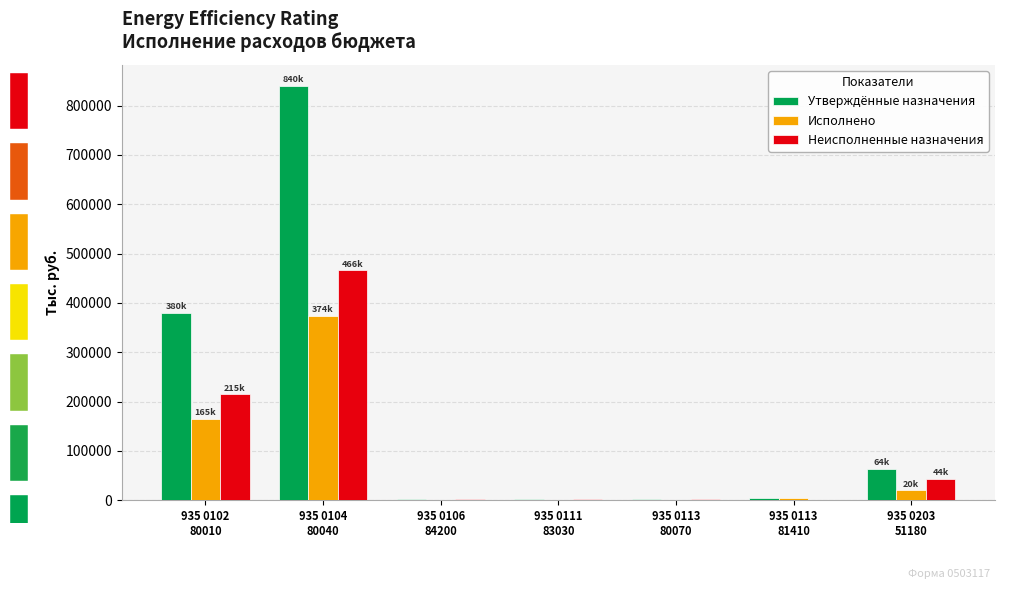

Reading left to right, transcribe all the data shown in this chart.

Утверждённые назначения: 380055.0	840432.3	2400.0	2000.0	2000.0	5000.0	63999.0
Исполнено: 164948.6	374277.3	600.0	0.0	0.0	5000.0	19892.8
Неисполненные назначения: 215106.4	466155.0	1800.0	2000.0	2000.0	0.0	44106.2